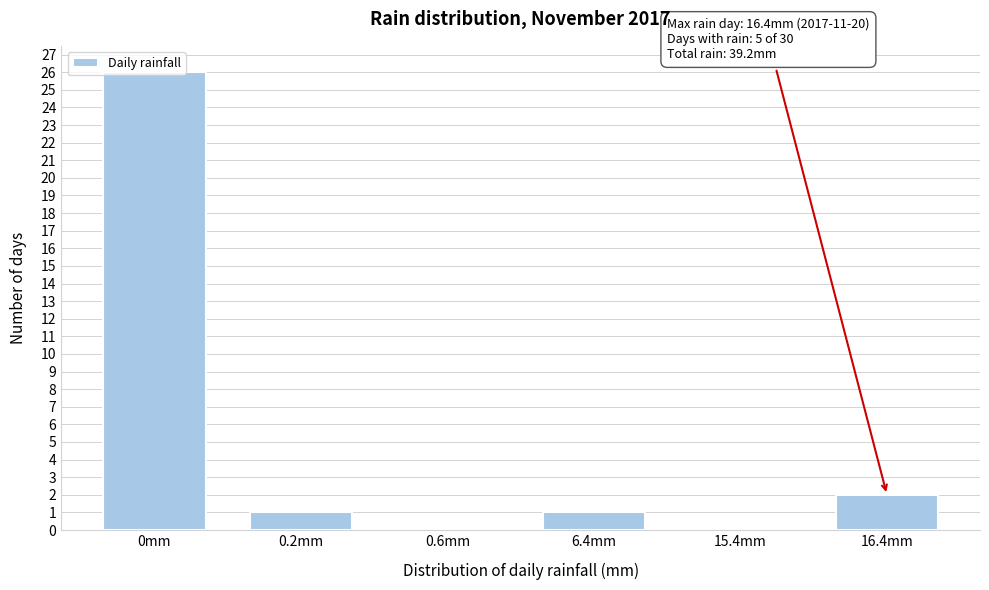

What is the change in value from 15.4mm to 16.4mm?

+2